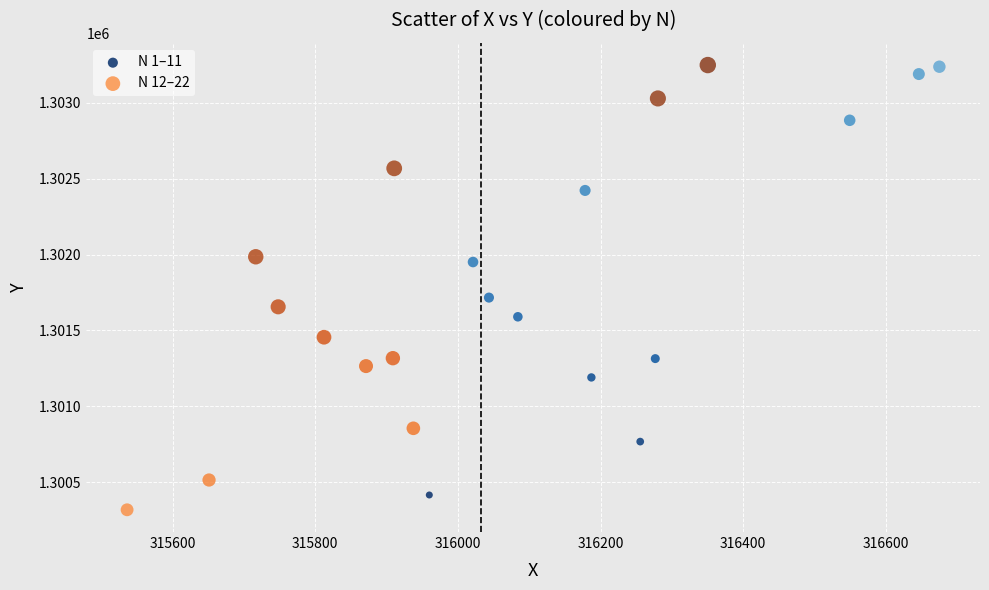

Which series has the widest spread of Y values?

N 12–22